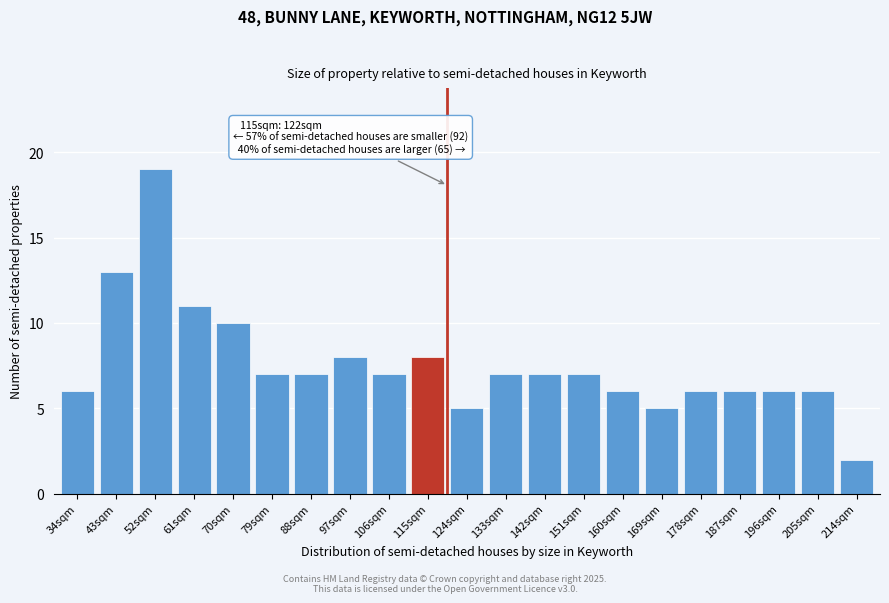

Reading left to right, list all the values displayed in this chart.

6	13	19	11	10	7	7	8	7	8	5	7	7	7	6	5	6	6	6	6	2